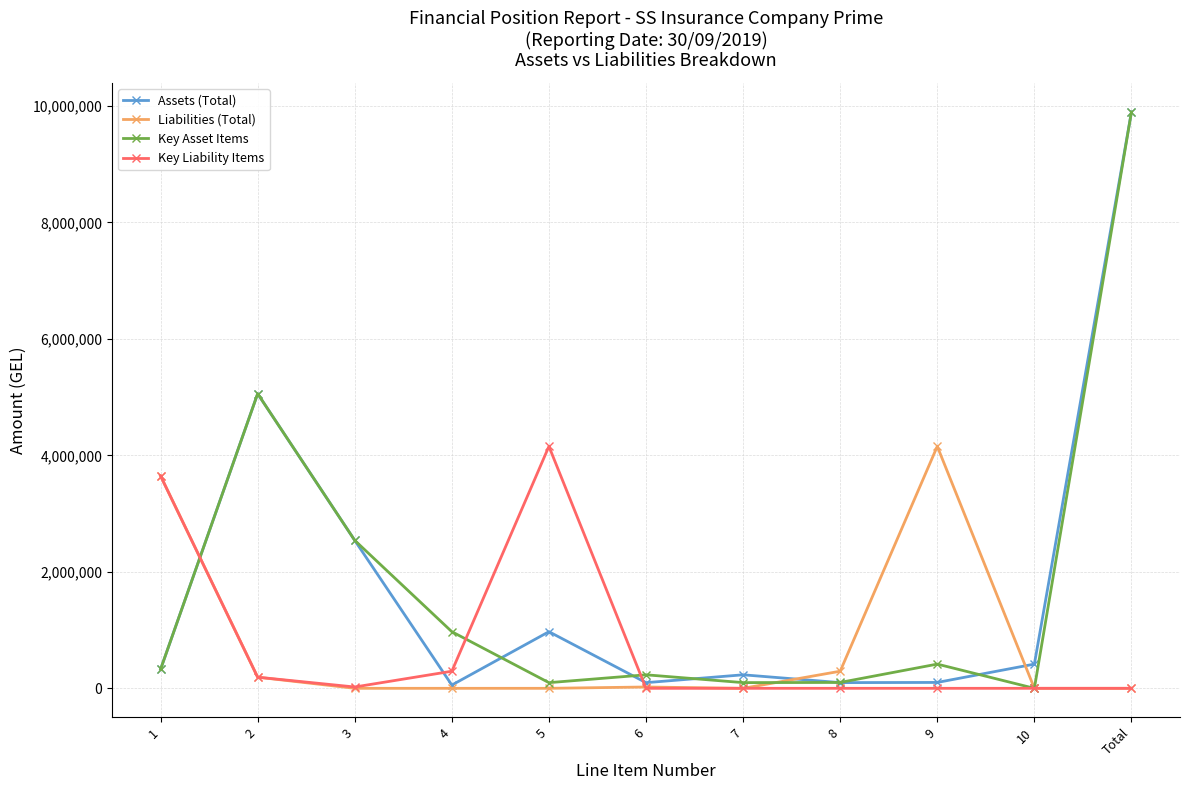

Where is the first local minimum for Assets (Total)?

4